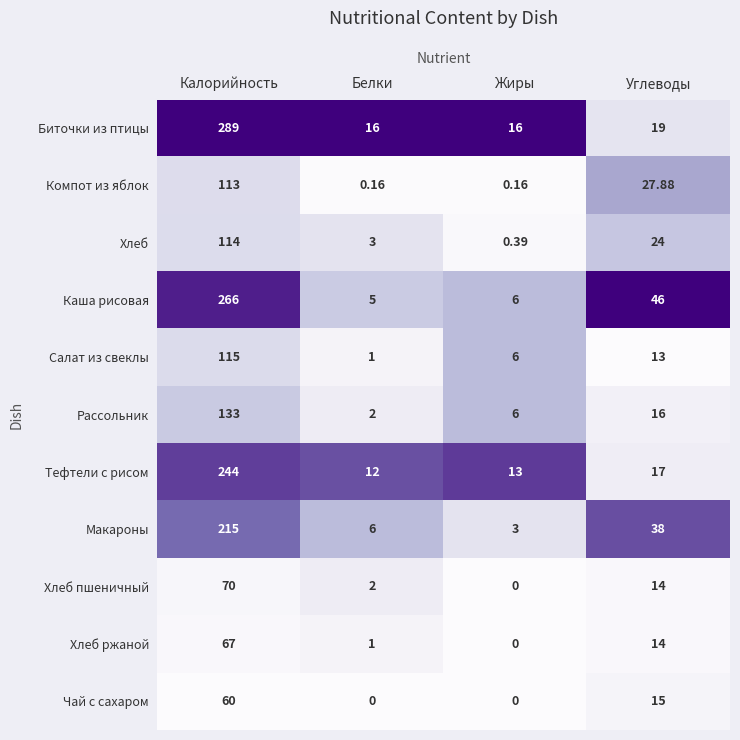

At Калорийность, list the series in order from smallest to largest.

Чай с сахаром, Хлеб ржаной, Хлеб пшеничный, Компот из яблок, Хлеб, Салат из свеклы, Рассольник, Макароны, Тефтели с рисом, Каша рисовая, Биточки из птицы